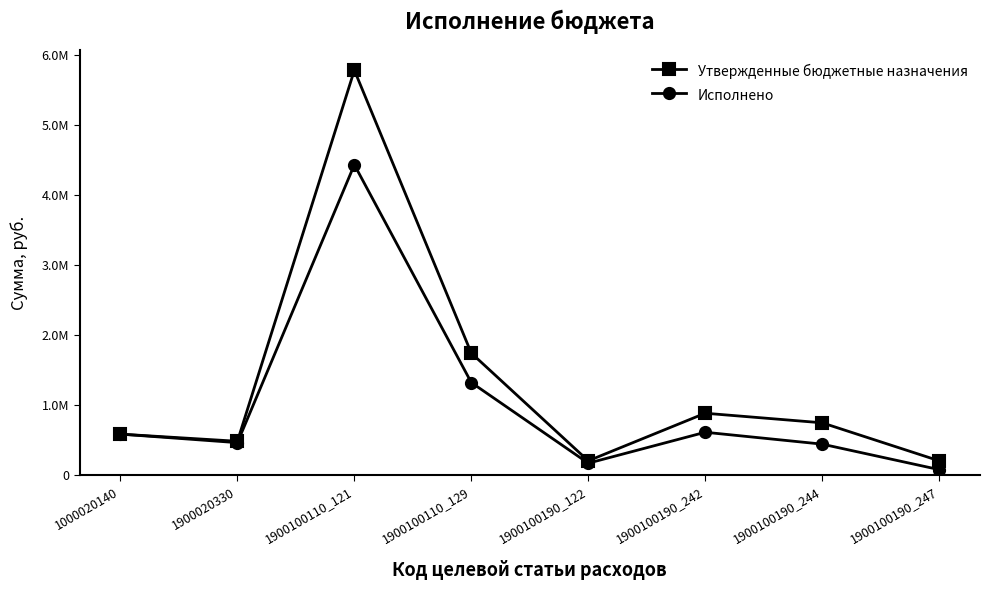

True or false: Утвержденные бюджетные назначения and Исполнено intersect in this chart.

False